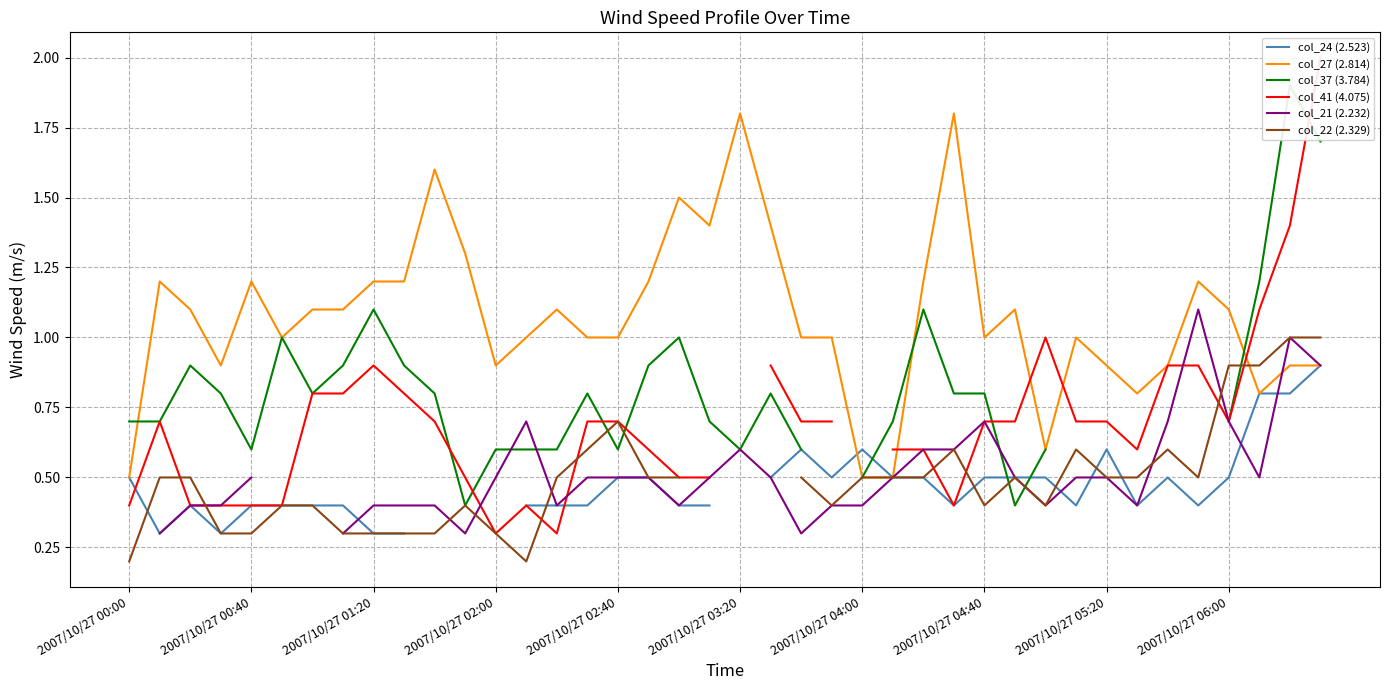

Count the number of categories in the chart.

40